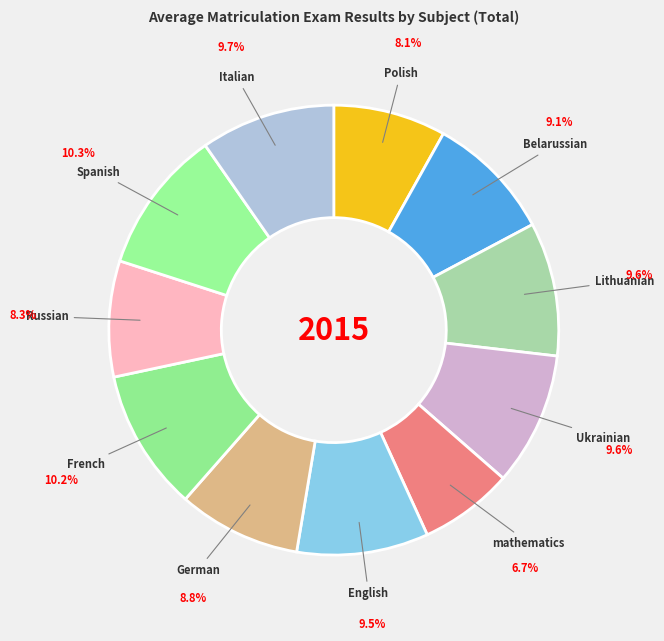

Which slice is the smallest?

mathematics